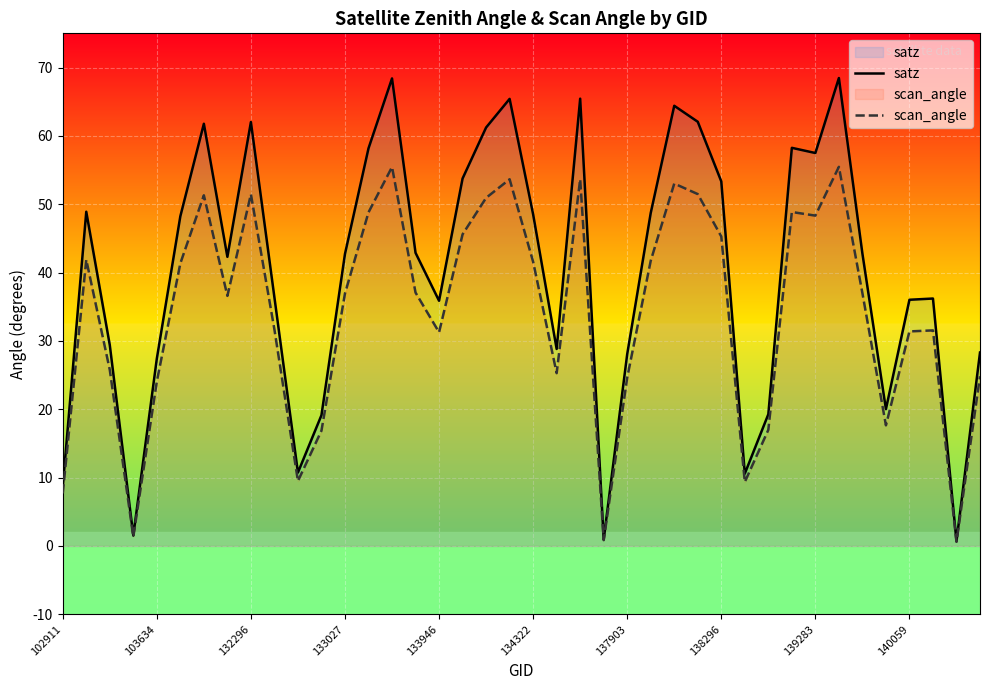

What is the maximum value for scan_angle?

55.5